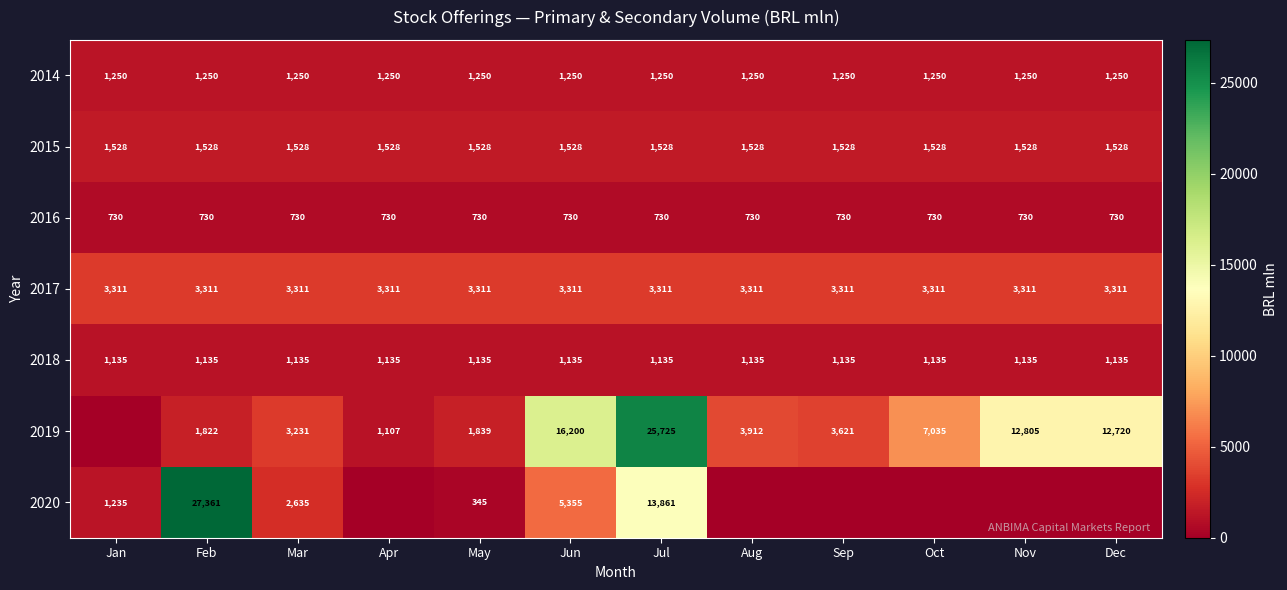

What is the greatest value displayed?

27361.1